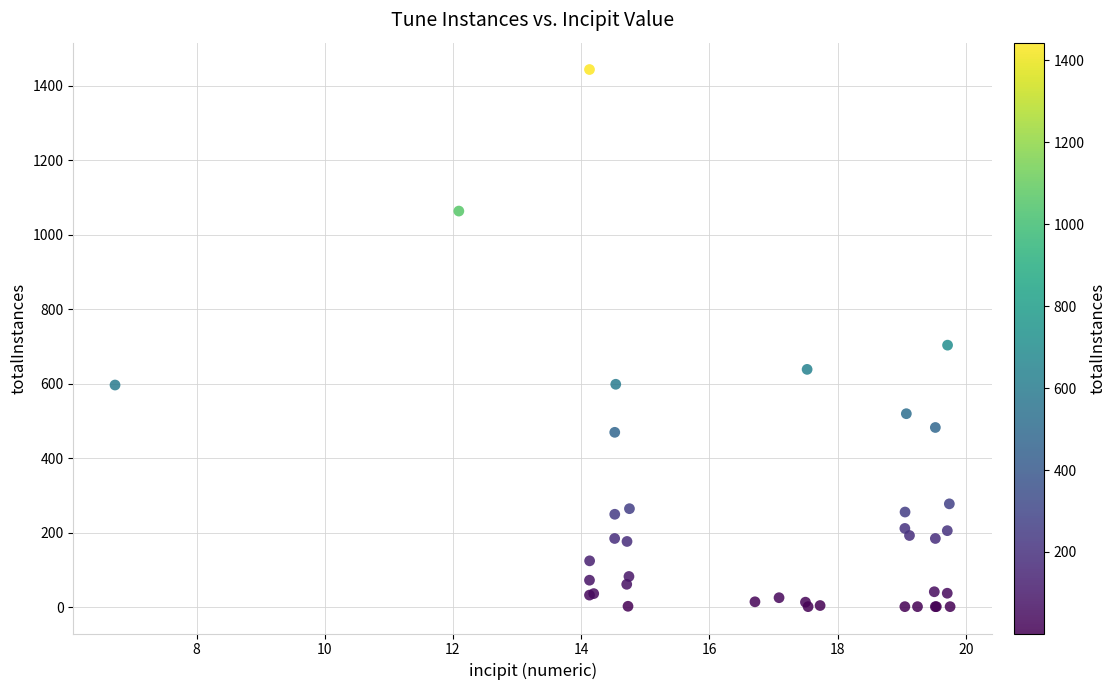

What Y value in the scatter plot is closest to 722?

703